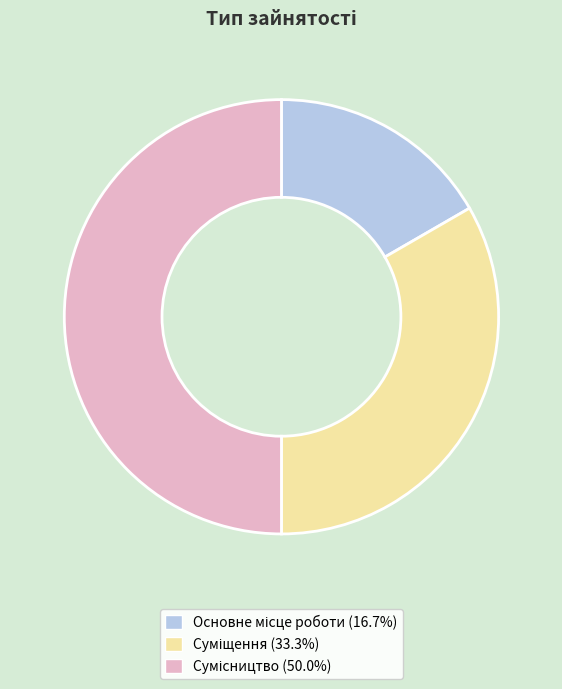

Which has a higher value, Сумісництво or Суміщення?

Сумісництво